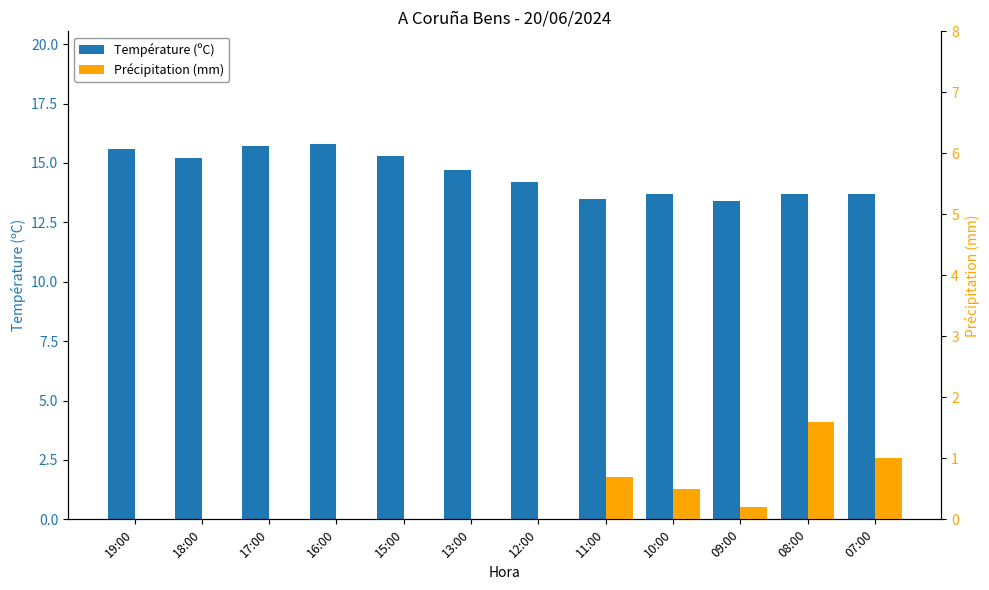

Reading right to left, what are all the values shown in this chart?

Température (ºC): 13.7	13.7	13.4	13.7	13.5	14.2	14.7	15.3	15.8	15.7	15.2	15.6
Précipitation (mm): 1.0	1.6	0.2	0.5	0.7	0.0	0.0	0.0	0.0	0.0	0.0	0.0